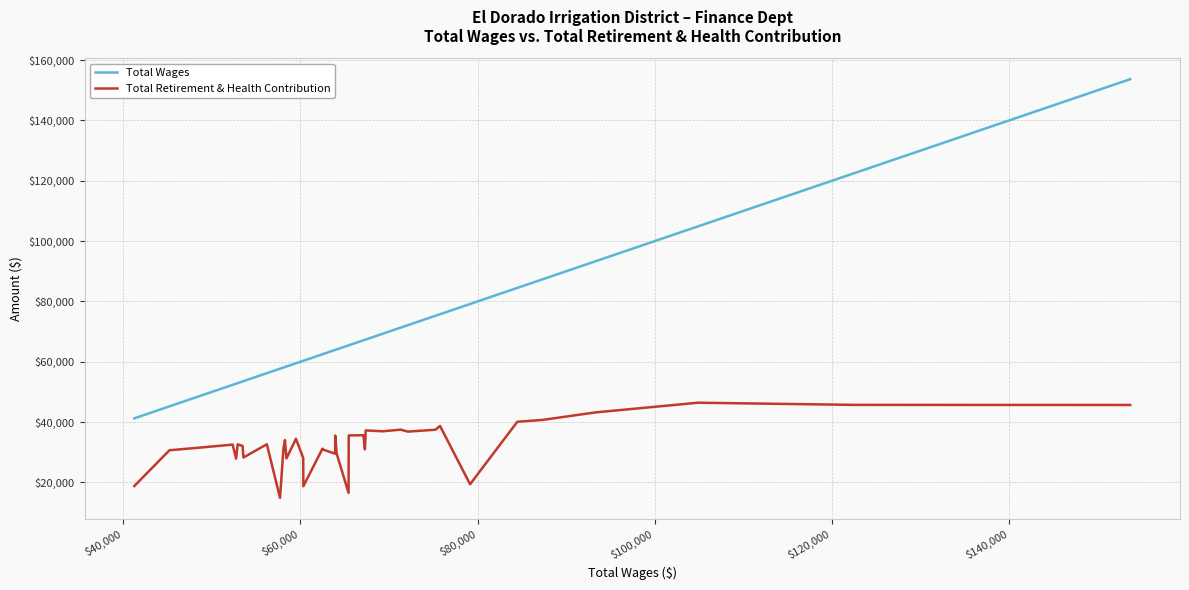

Is the value of Total Wages at 34 greater than the value of Total Retirement & Health Contribution at 20?

Yes